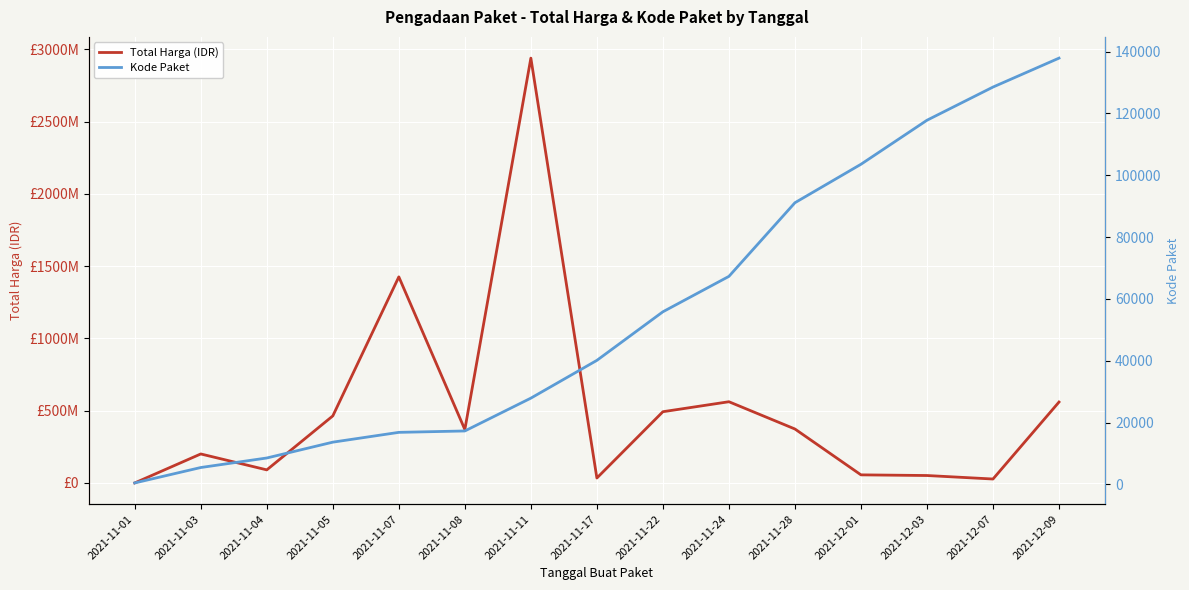

True or false: Total Harga (IDR) and Kode Paket cross at least once.

False